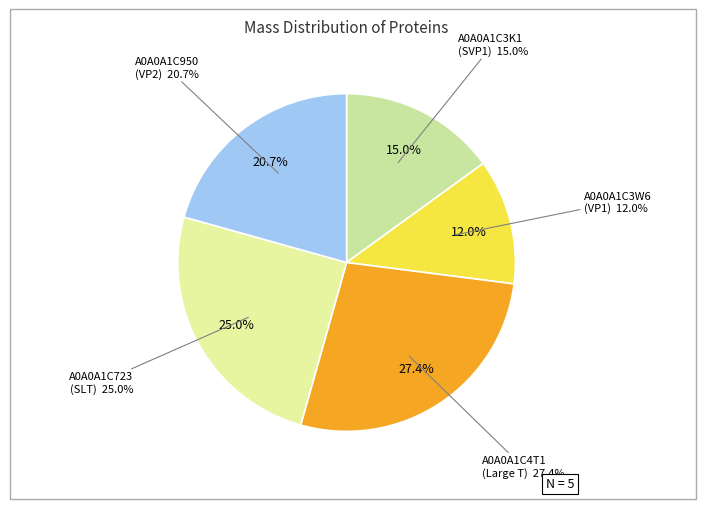

Approximately how many times larger is the value at A0A0A1C950
(VP2) compared to A0A0A1C3W6
(VP1)?

1.7